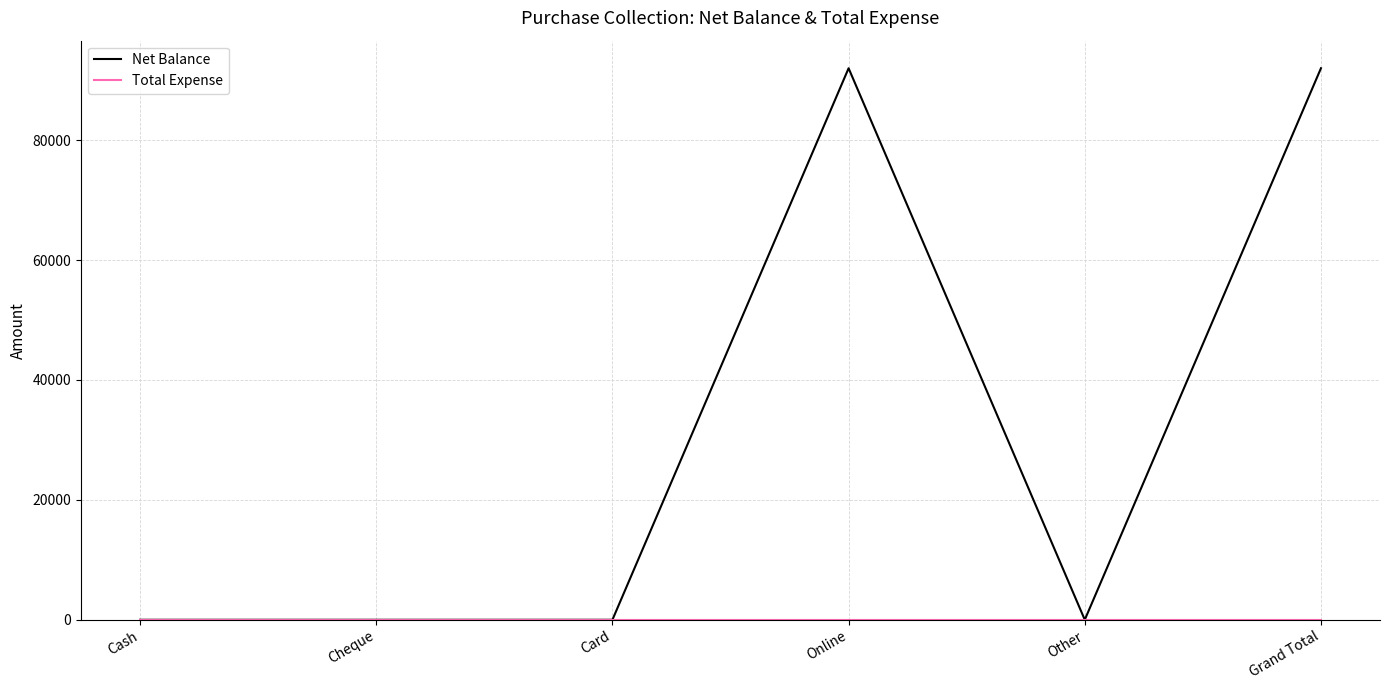

Which series has the largest total across all categories?

Net Balance